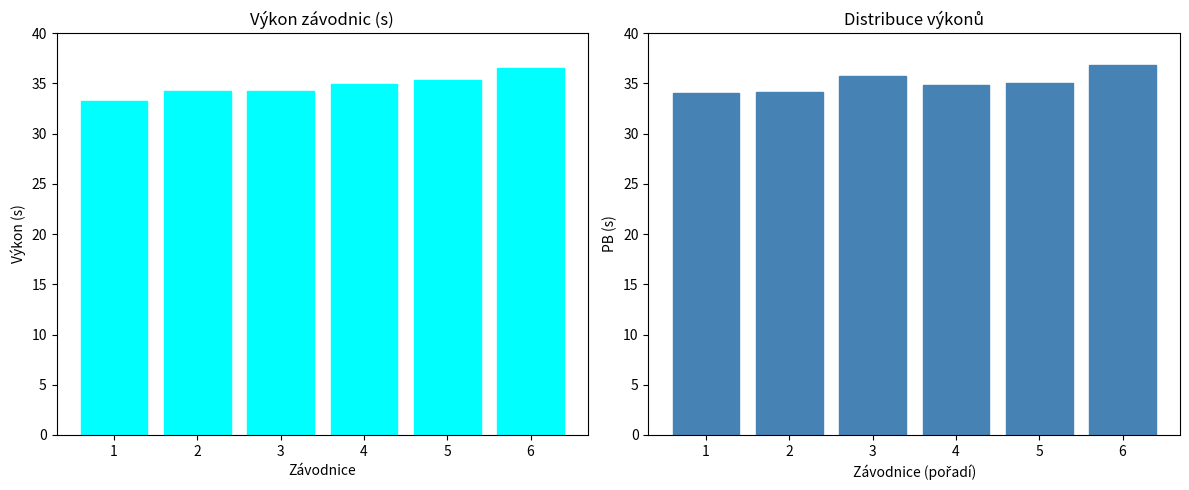

Reading left to right, extract all data points from this chart.

Výkon: 1=33.3	2=34.2	3=34.3	4=34.9	5=35.3	6=36.6
PB: 1=34.0	2=34.1	3=35.7	4=34.8	5=35.0	6=36.8